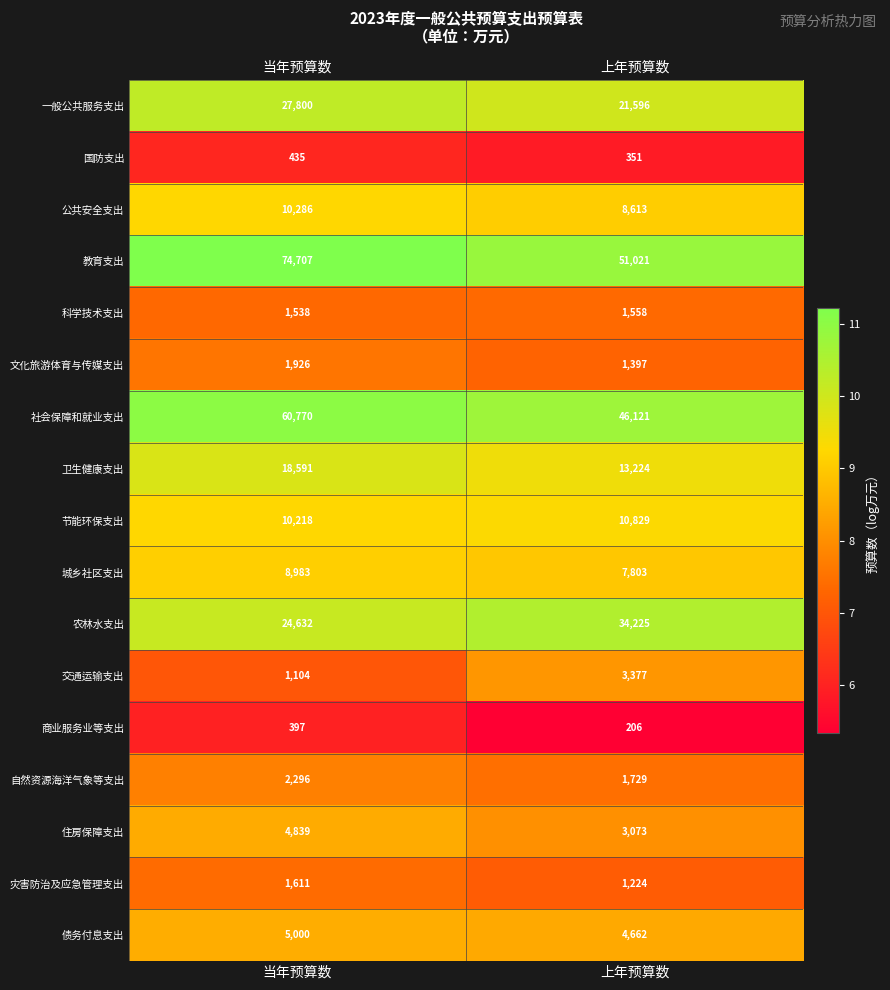

What is the spread (max minus min) of values at 当年预算数?

74310